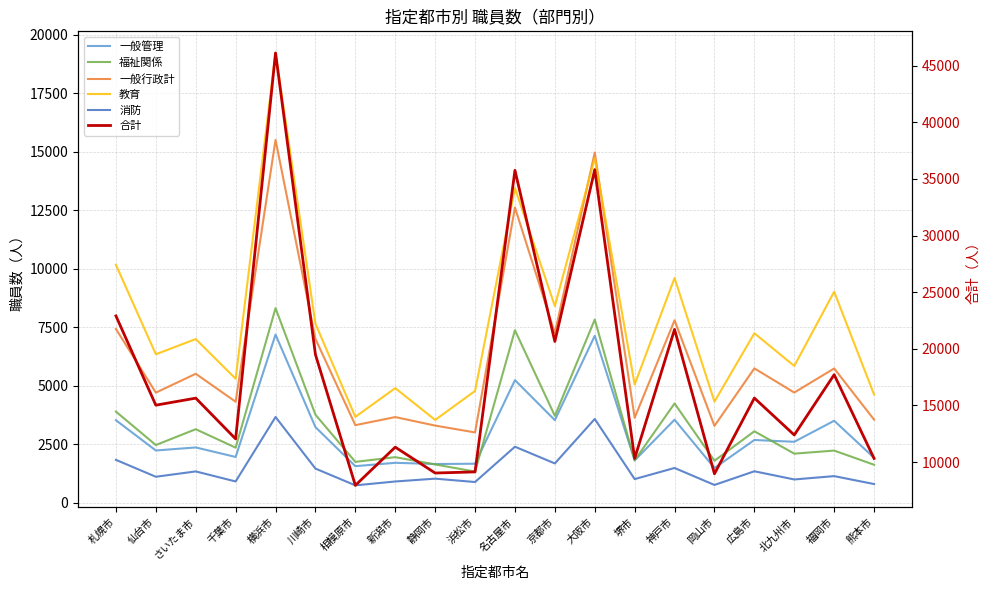

What value does the 教育 series have at 静岡市, to the nearest 100?

3500